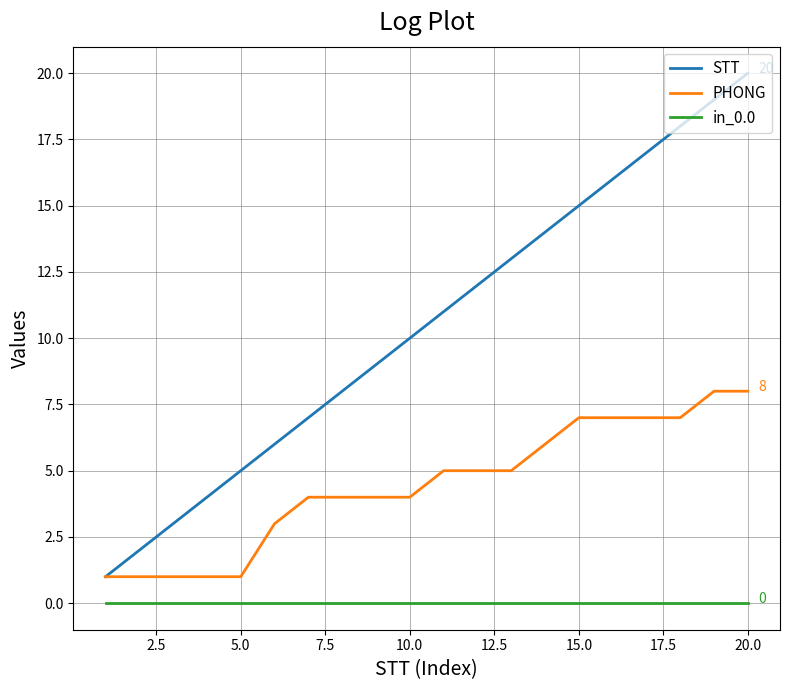

Which series has the largest total across all categories?

STT